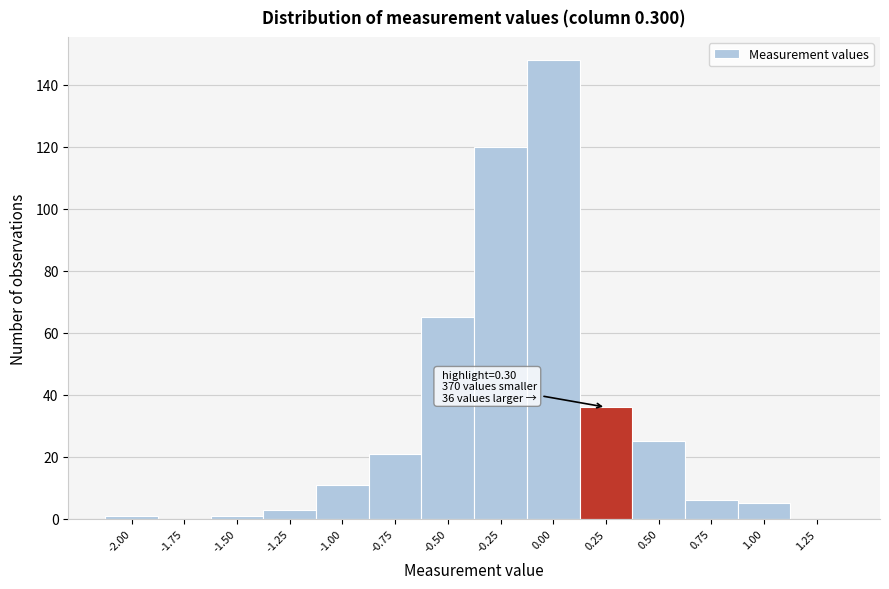

Reading left to right, extract all data points from this chart.

-2.00=1	-1.75=0	-1.50=1	-1.25=3	-1.00=11	-0.75=21	-0.50=65	-0.25=120	0.00=148	0.25=36	0.50=25	0.75=6	1.00=5	1.25=0